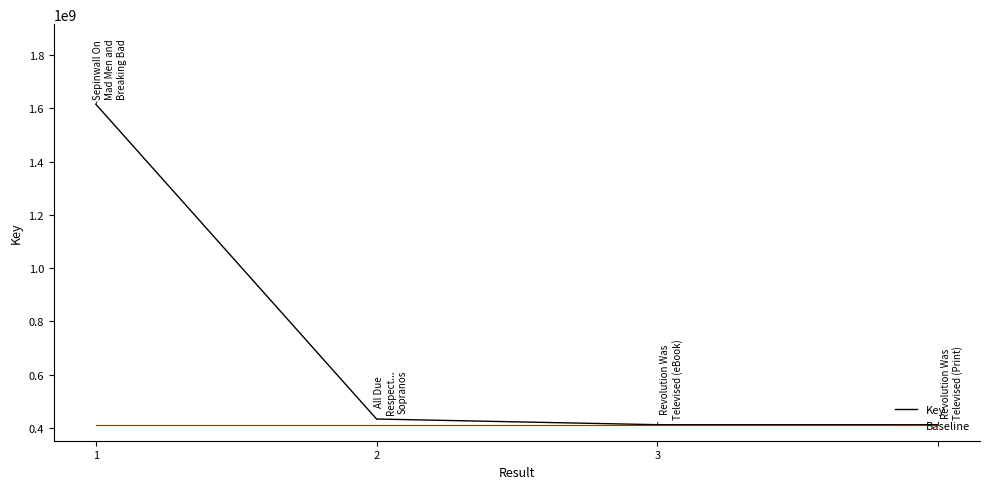

Which series has the largest range (max minus min)?

Key